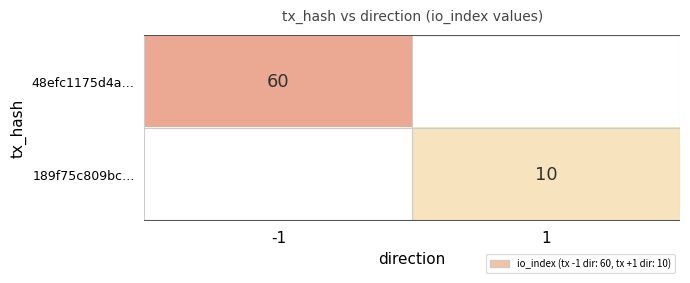

True or false: 48efc1175d4a… has a value of 13 at -1.

False